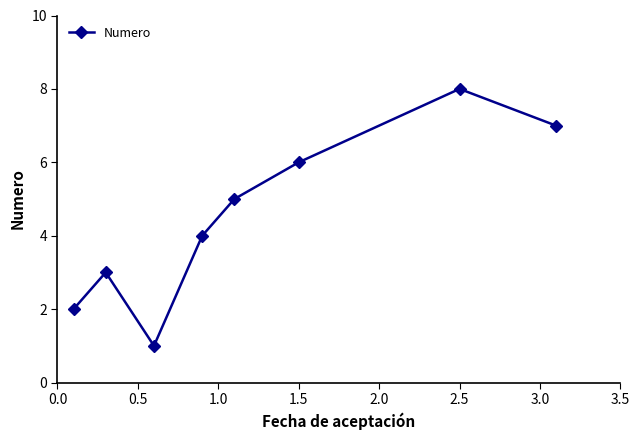

What is the difference between the second highest and minimum values?

6